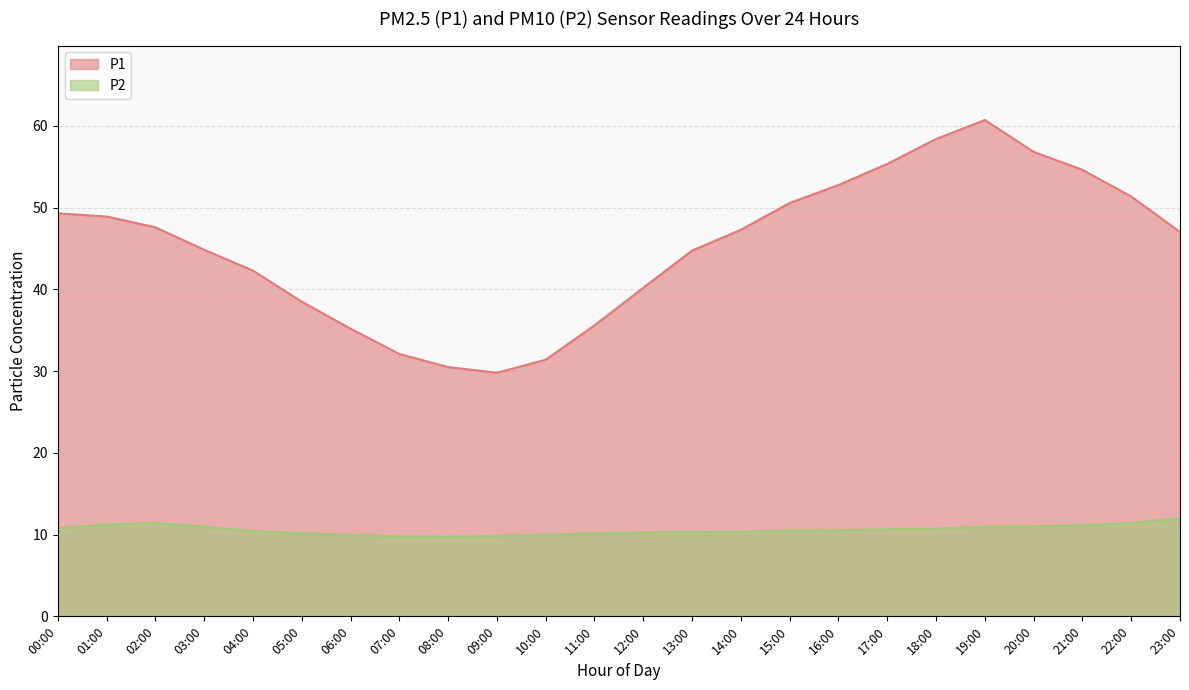

Which category has the highest value in the P1 series?

19:00